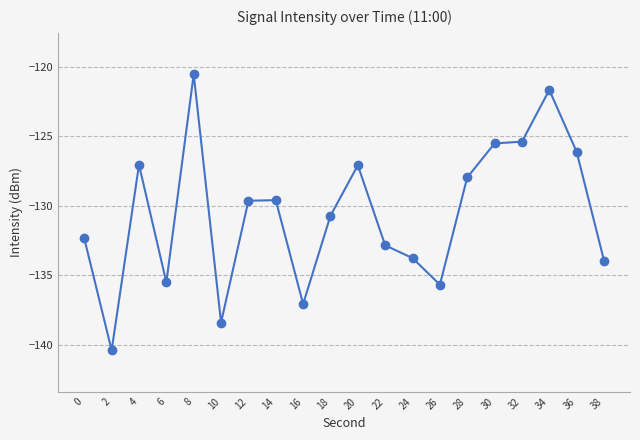

What is the value of the 11th point from the left?

-127.1